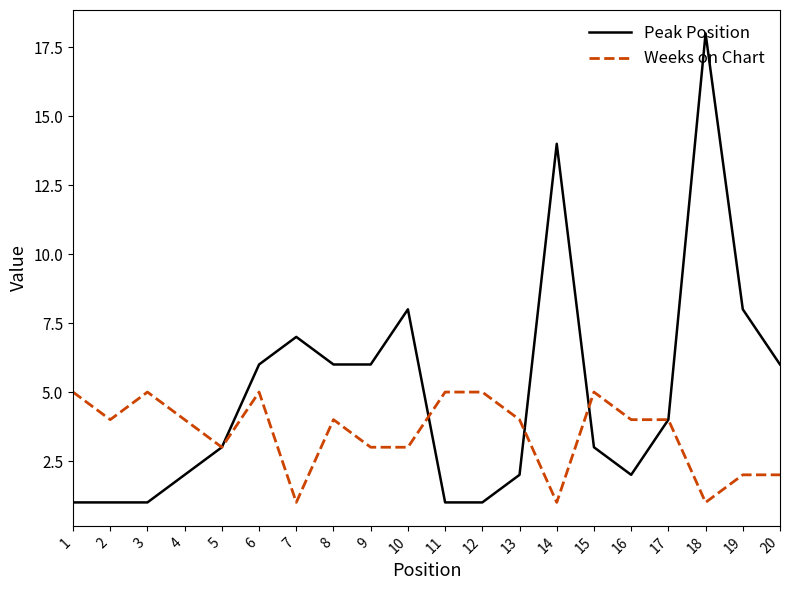

What are all the series names shown in the legend?

Peak Position, Weeks on Chart